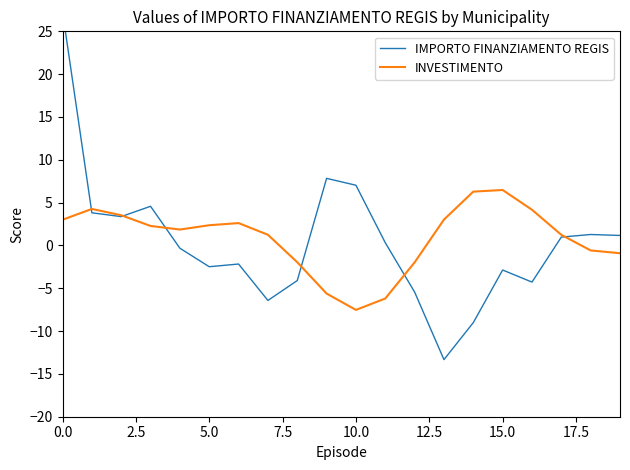

Which series has the widest spread of values?

IMPORTO FINANZIAMENTO REGIS